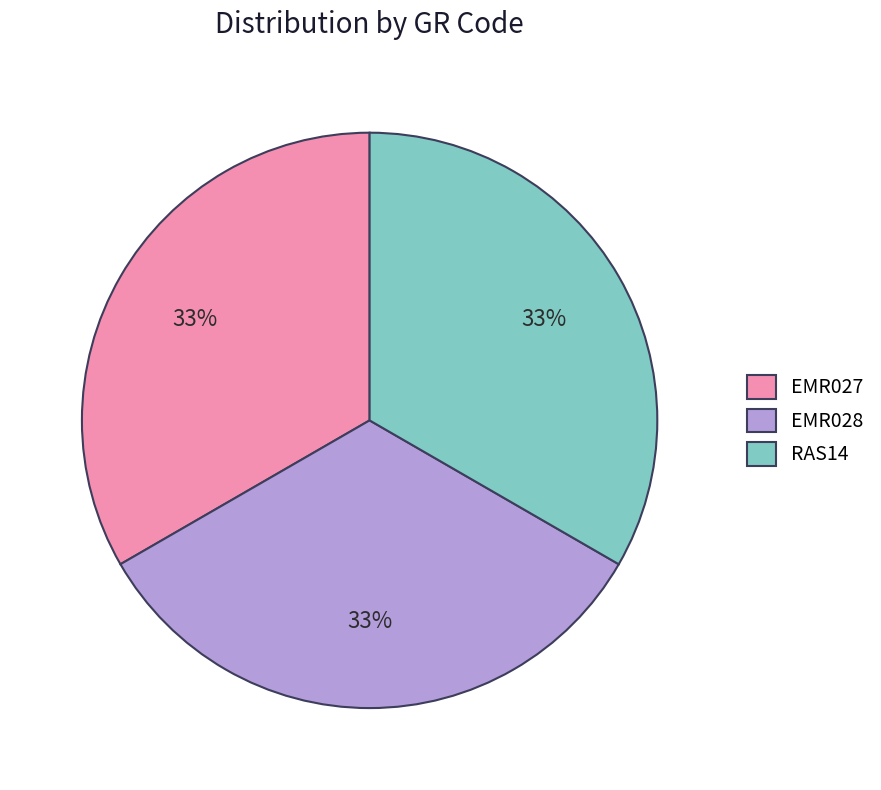

The EMR027 slice represents 33% of the pie. True or false?

True